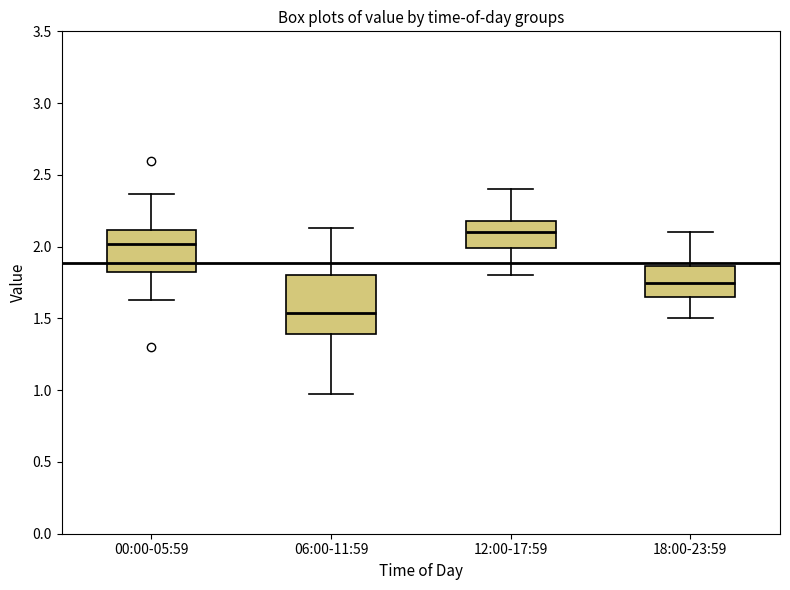

Where is the lower edge of the box for 00:00-05:59 on the y-axis? The values are not printed on the chart, so give them approximately, as read against the axis.

1.80